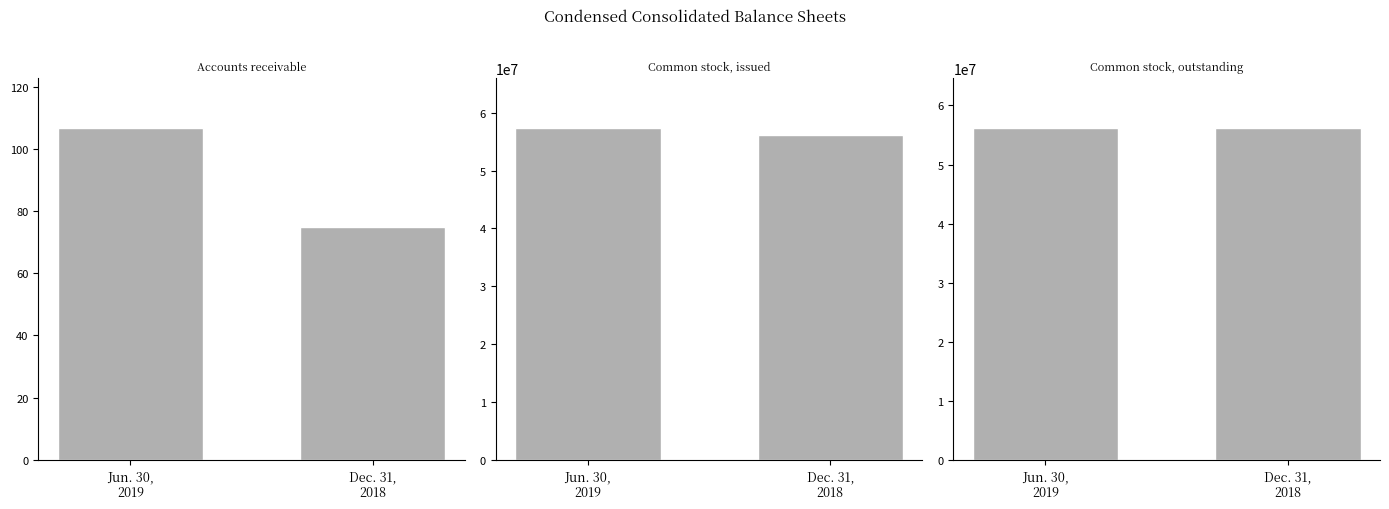

Which category has the lowest value in the Common stock, issued series?

Dec. 31,
2018